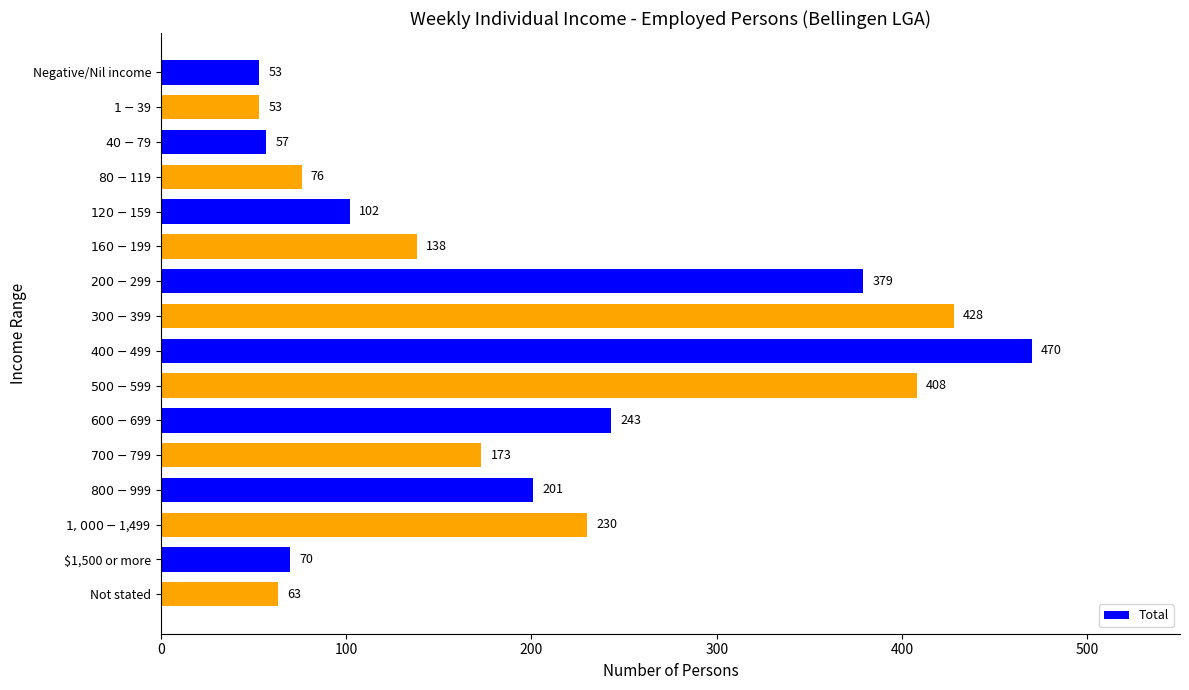

The chart shows a value of 98 at $1,500 or more. True or false?

False